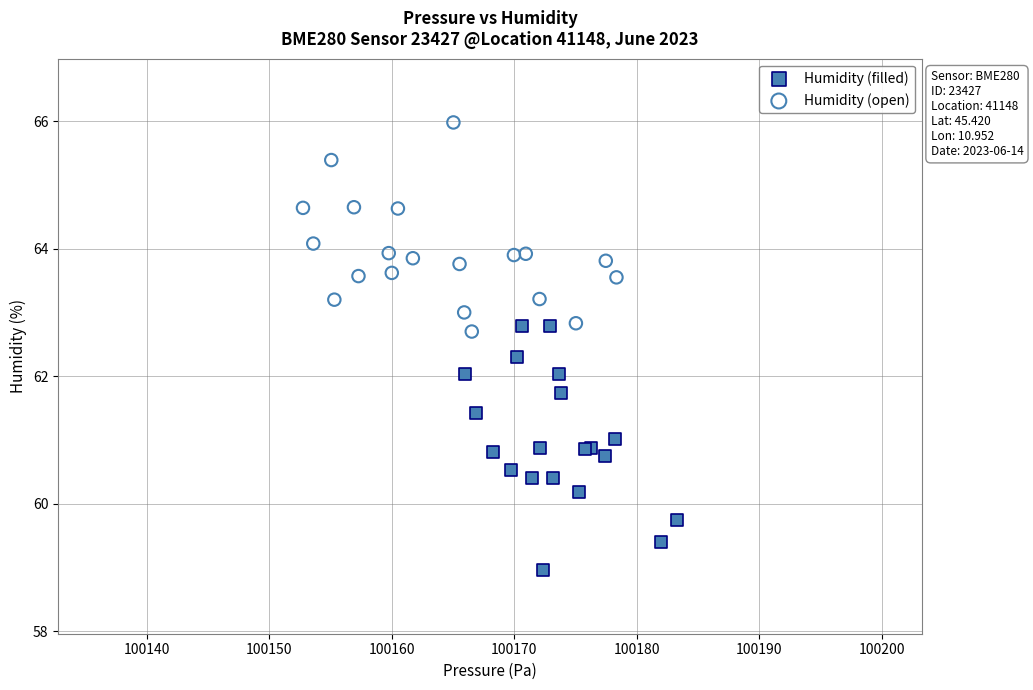

Which series has the largest Y range (max minus min)?

Humidity (filled)